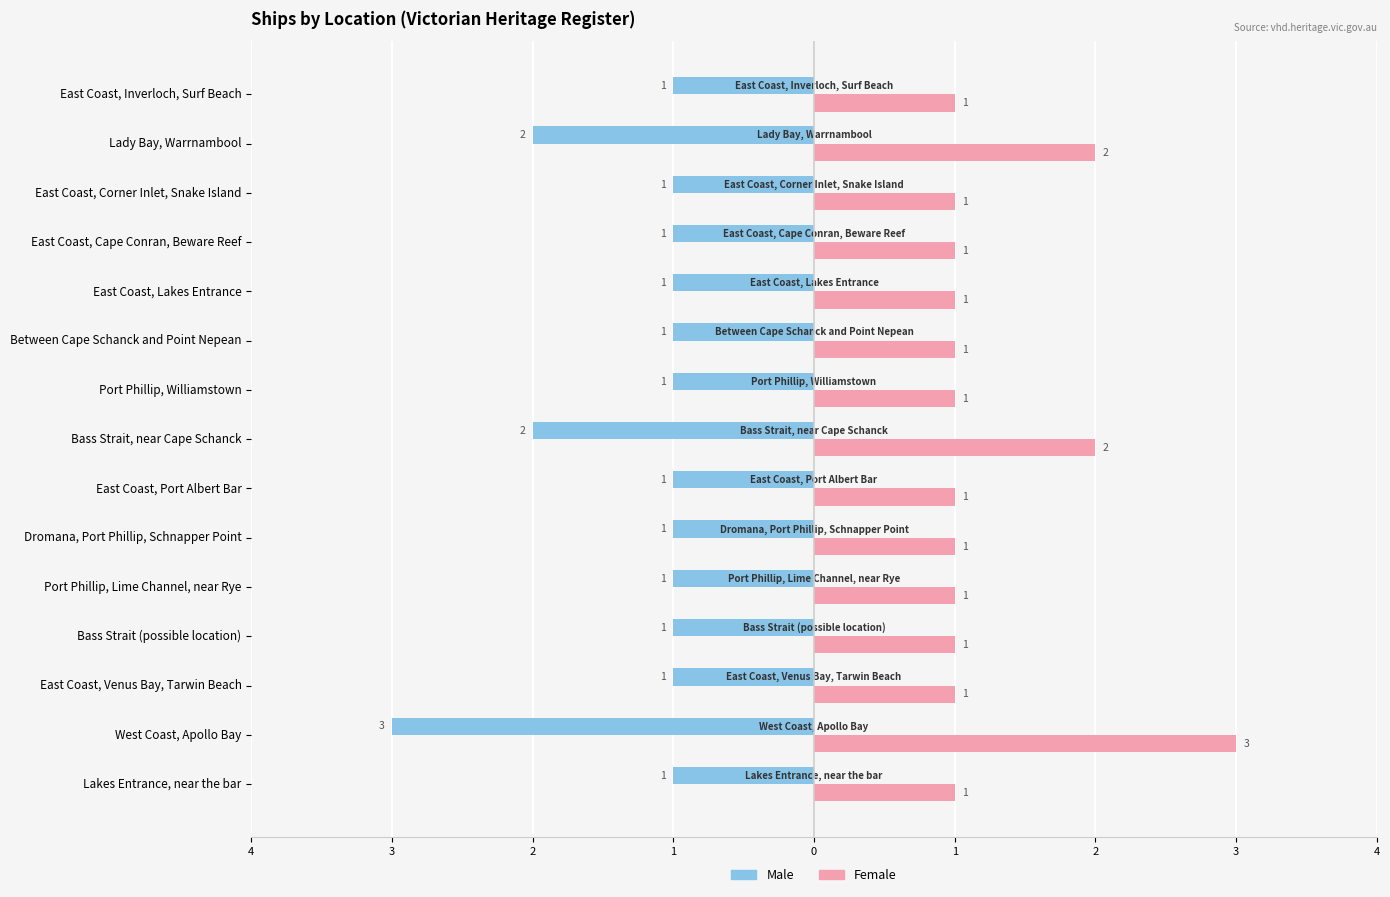

Reading left to right, what are all the values shown in this chart?

Male: -1	-3	-1	-1	-1	-1	-1	-2	-1	-1	-1	-1	-1	-2	-1
Female: 1	3	1	1	1	1	1	2	1	1	1	1	1	2	1